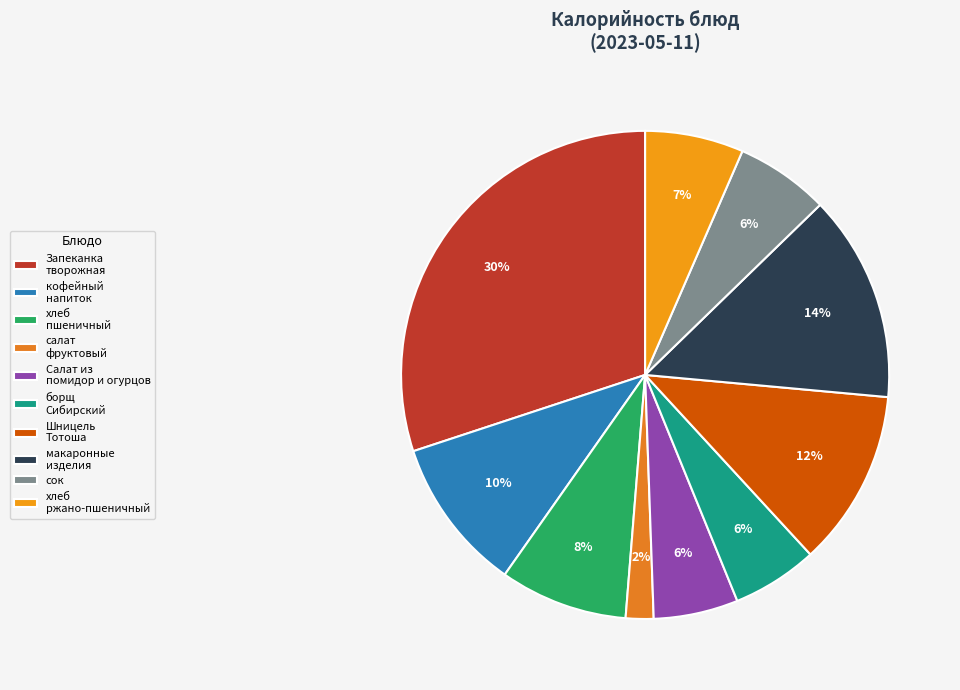

How many slices are in this pie chart?

10